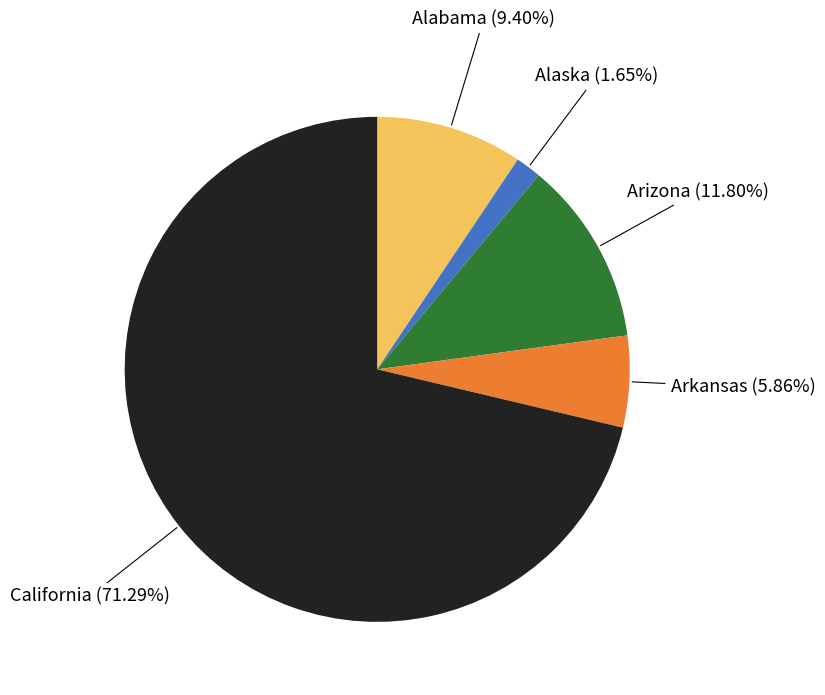

Is there a majority slice in this chart?

Yes